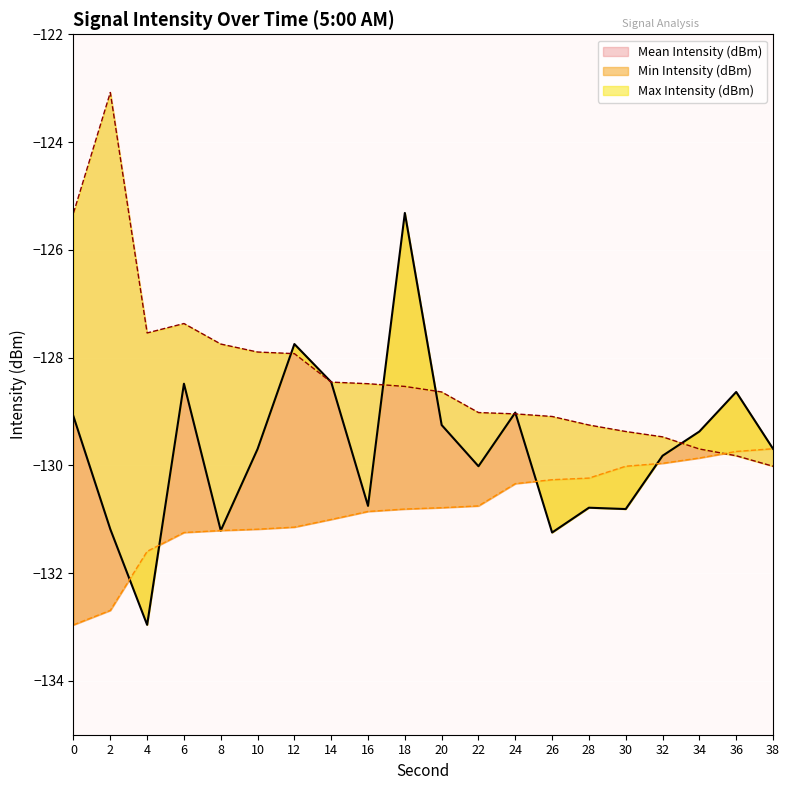

True or false: Mean Intensity (dBm) has a value of -129.8 at 32.

True